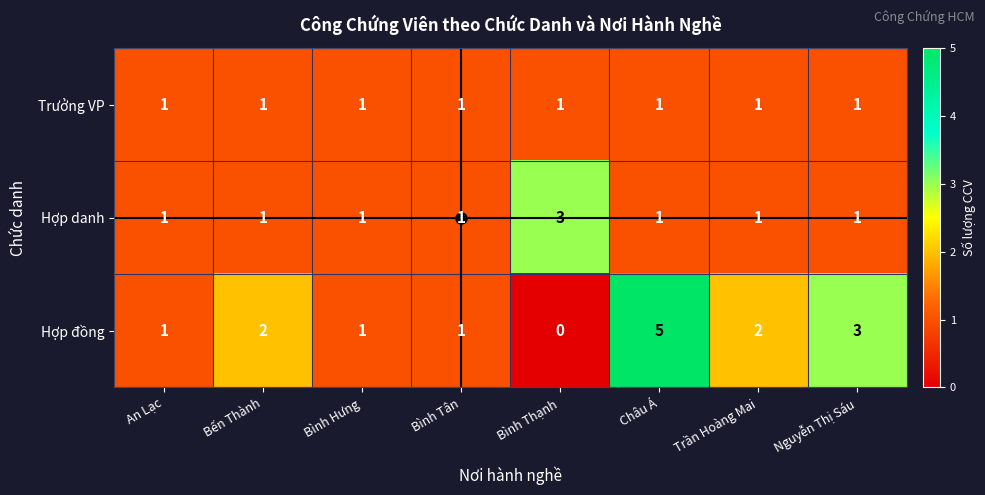

What is the maximum value shown in the chart?

5